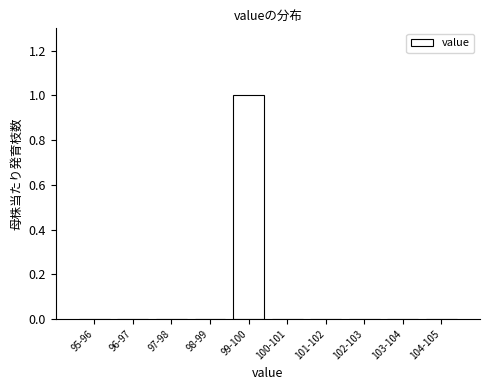

Reading right to left, what are all the values shown in this chart?

104-105=0	103-104=0	102-103=0	101-102=0	100-101=0	99-100=1	98-99=0	97-98=0	96-97=0	95-96=0